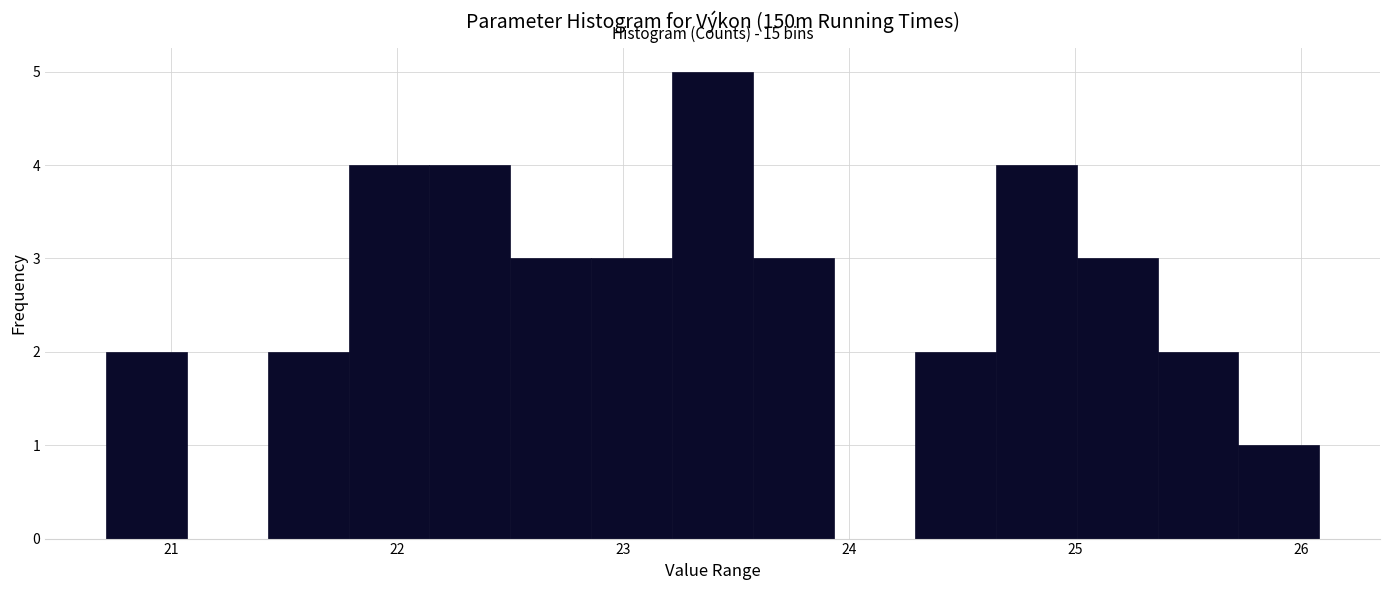

Read against the x-axis, roughly where is the centre of the tallest bar?

23.4